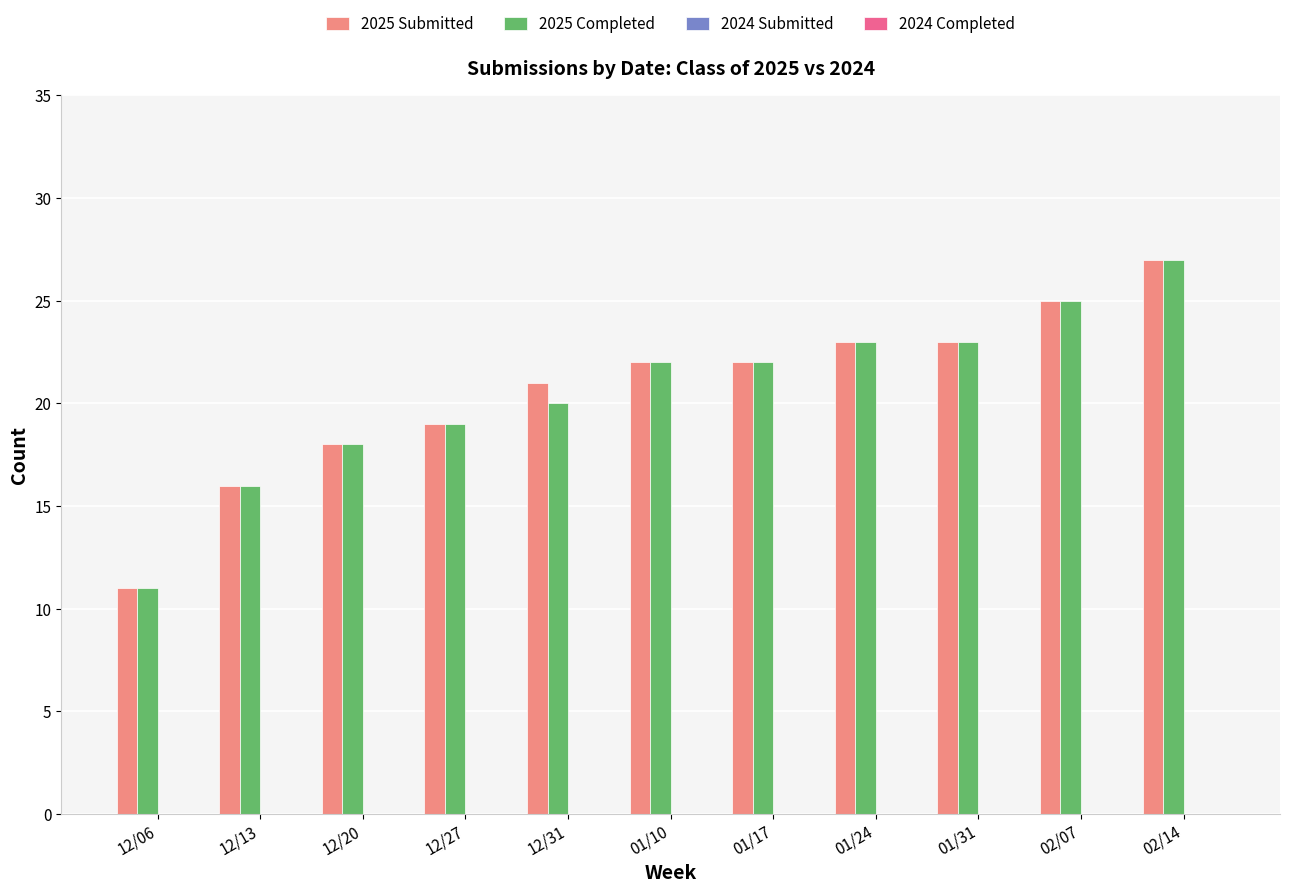

What is the difference between the maximum and minimum values in the 2025 Submitted series?

16